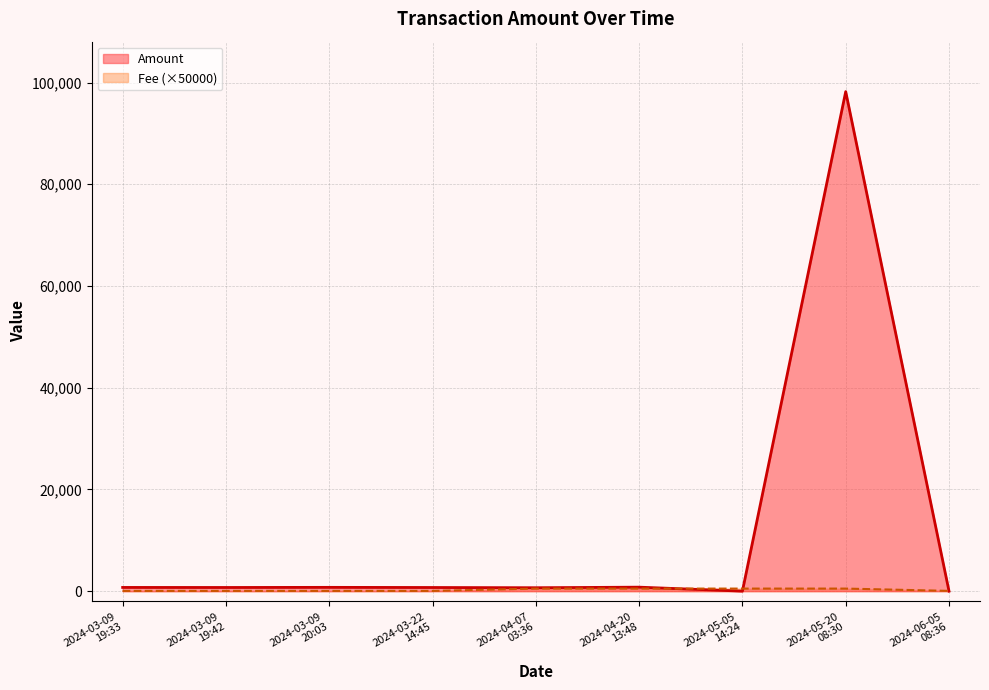

What position from the left is 2024-03-22
14:45?

4